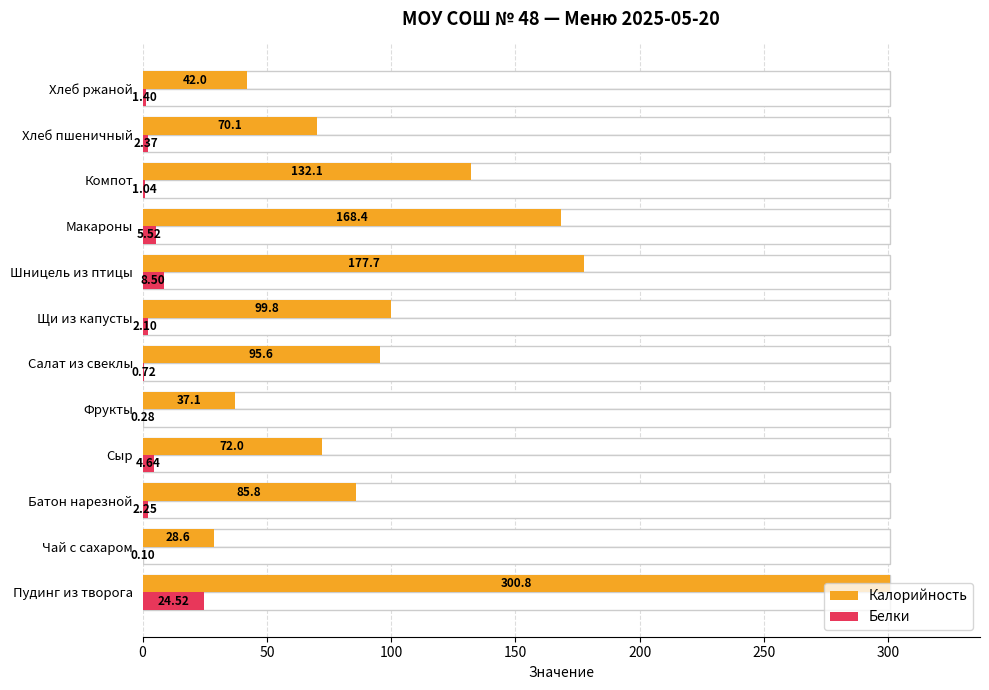

What position from the left is 9?

10